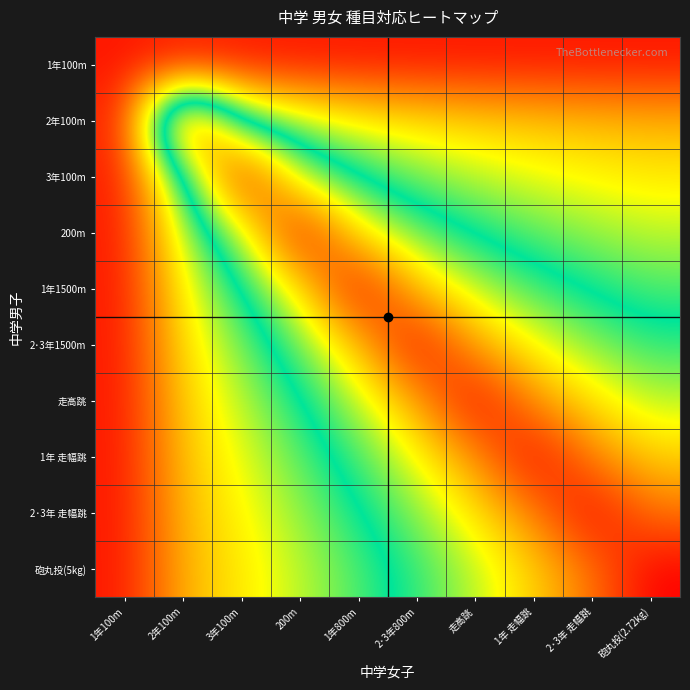

Which series has the widest spread of values?

砲丸投(5kg)